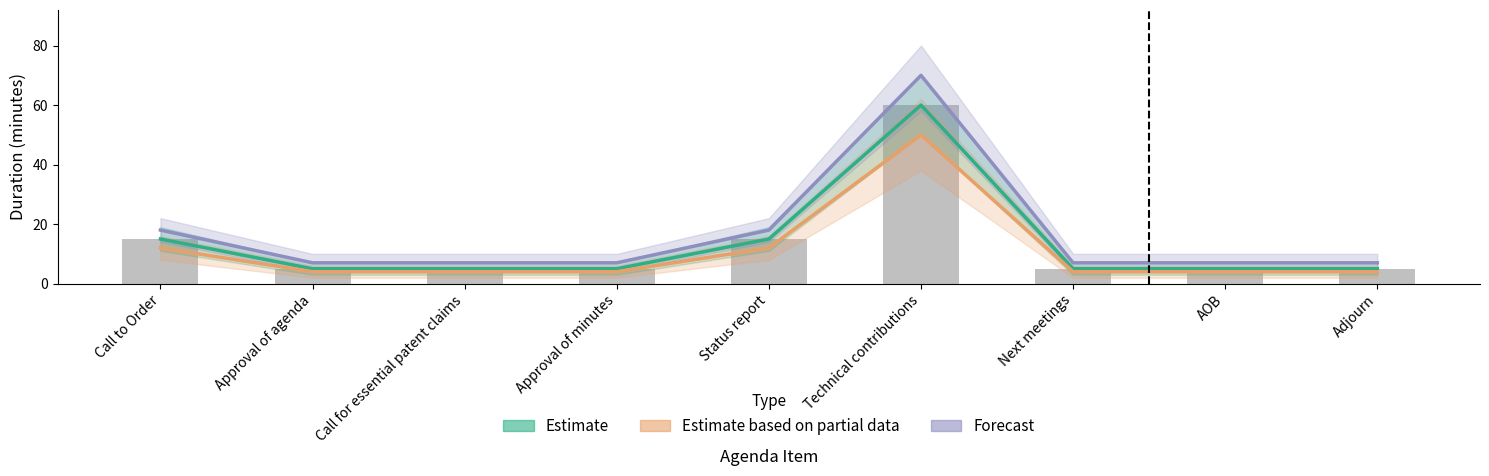

Between Call to Order and Approval of minutes, which series saw the biggest shift?

Forecast